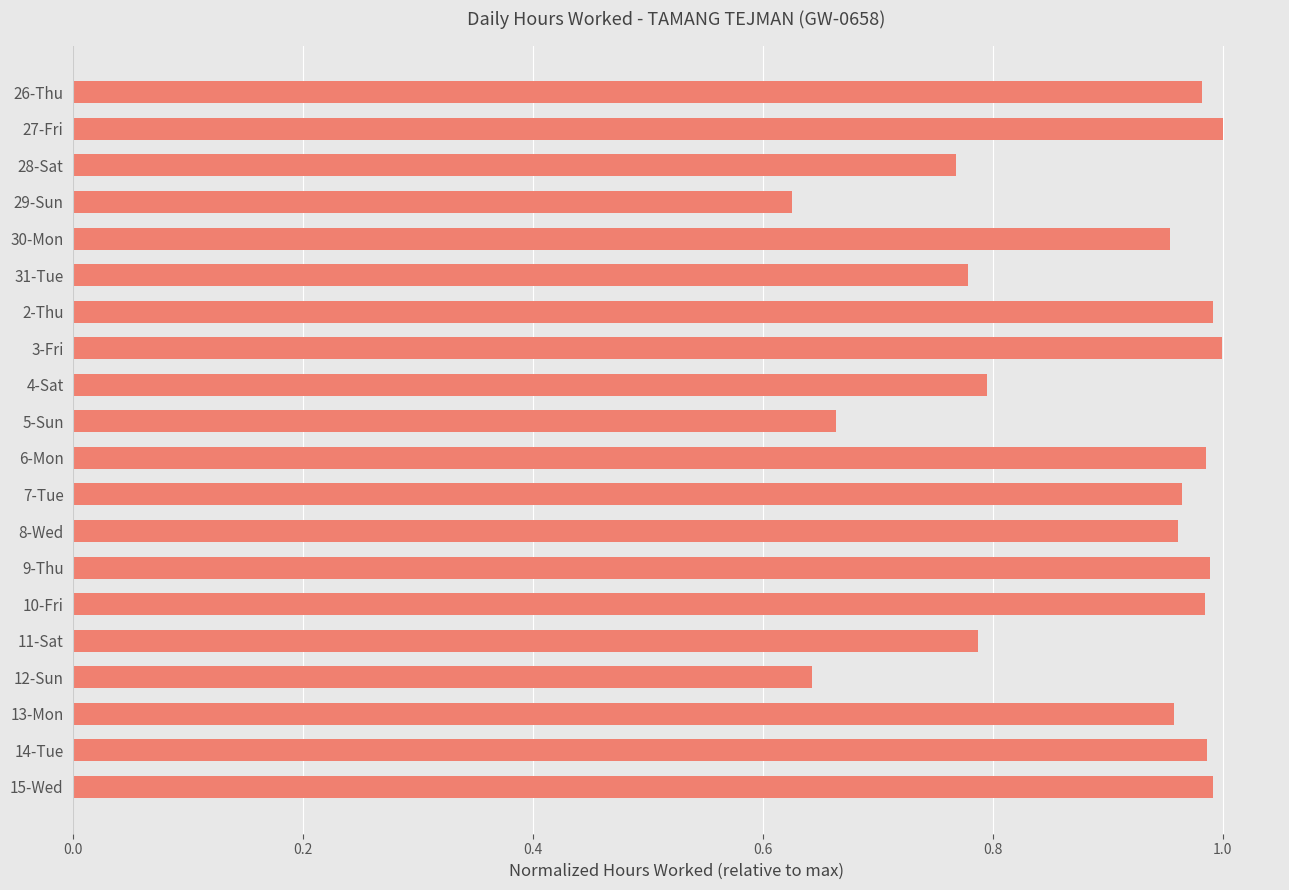

The value at 15-Wed is 1.0. True or false?

True